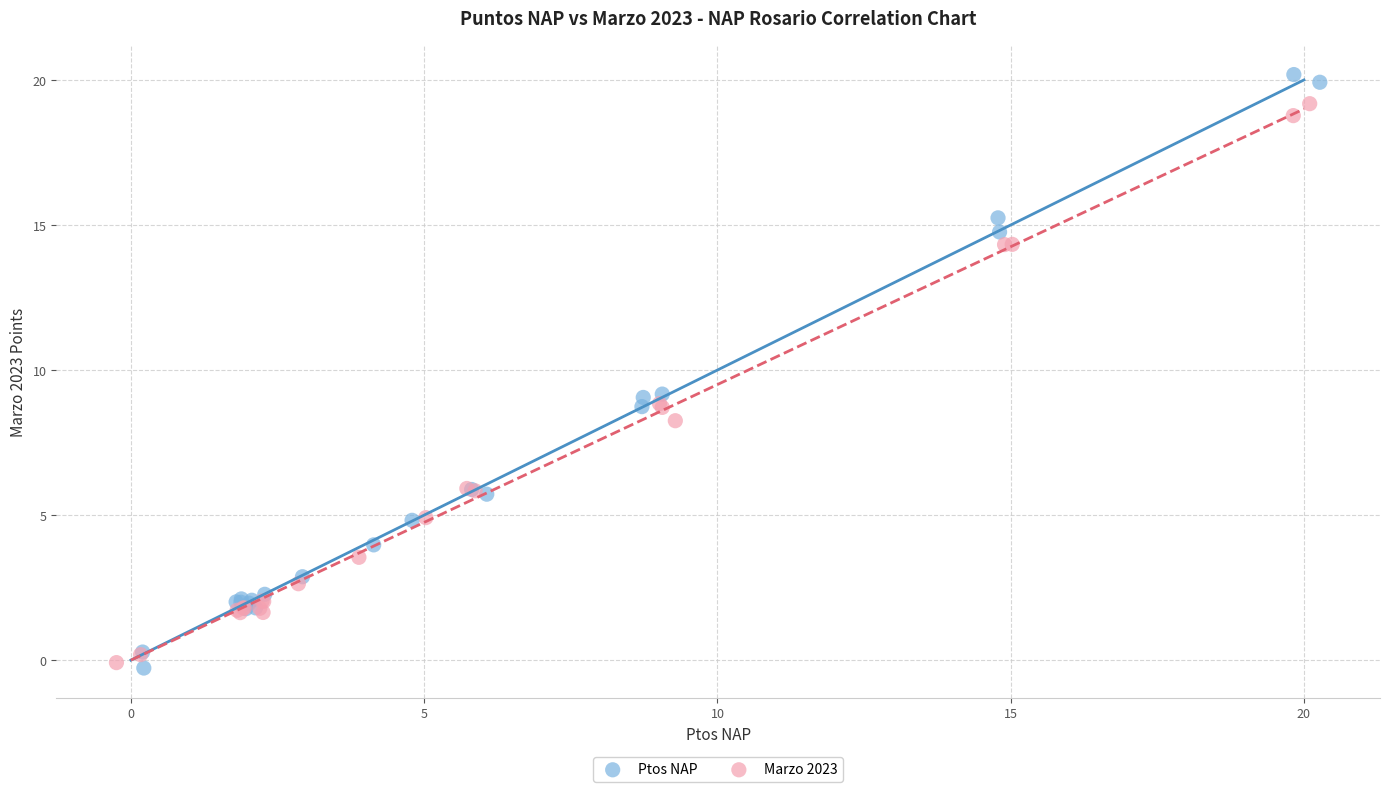

Which series has the widest spread of Y values?

Ptos NAP